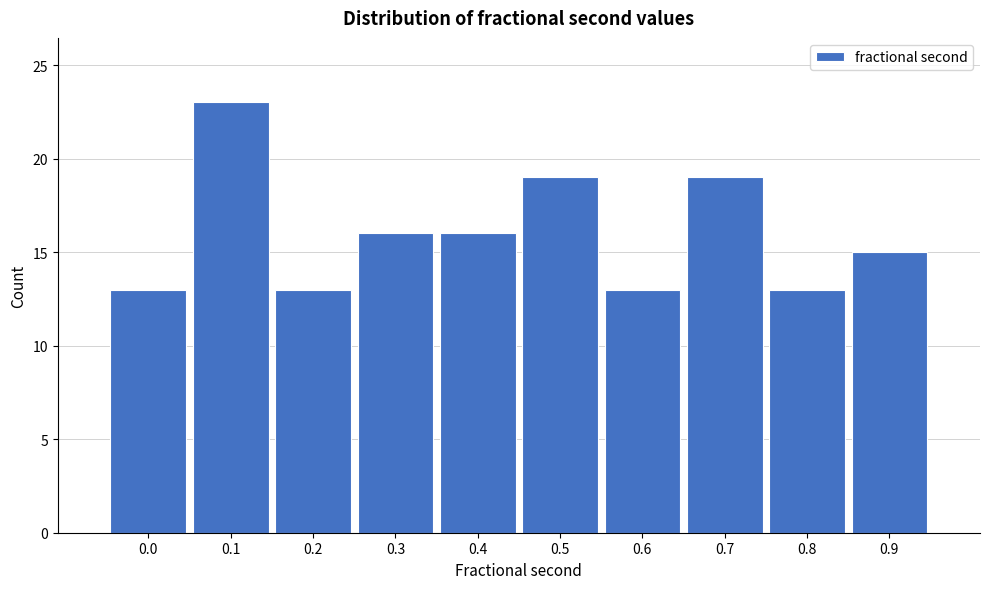

Reading right to left, extract all data points from this chart.

0.9=15	0.8=13	0.7=19	0.6=13	0.5=19	0.4=16	0.3=16	0.2=13	0.1=23	0.0=13